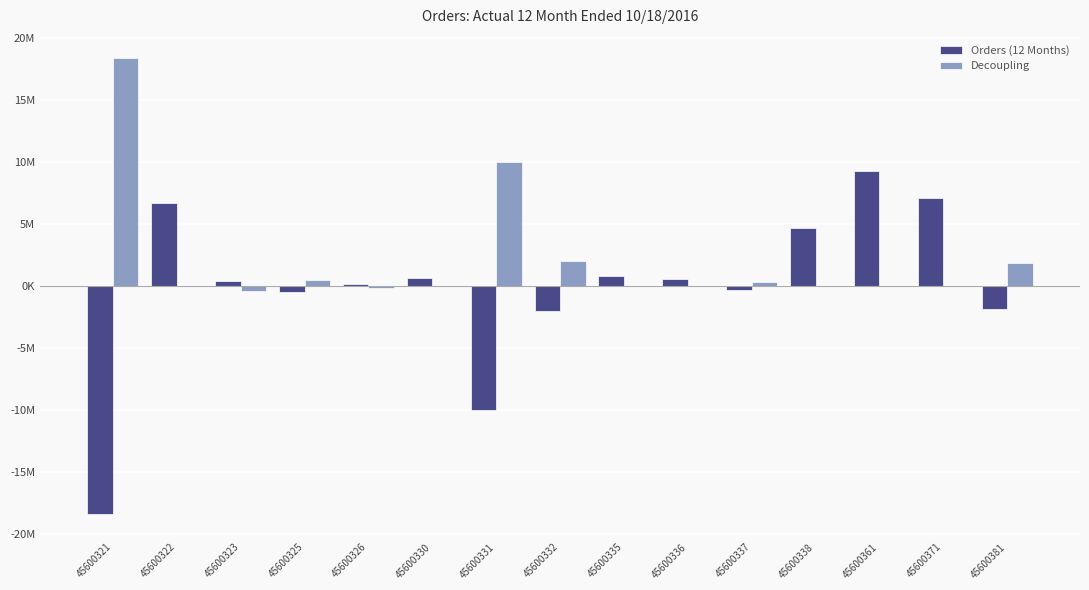

Is it true that Orders (12 Months) equals 4654244.9 at 45600338?

True